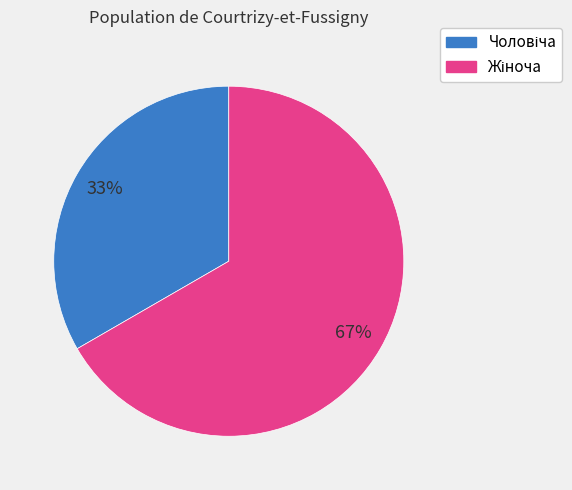

To the nearest percent, what is the average slice percentage?

50%